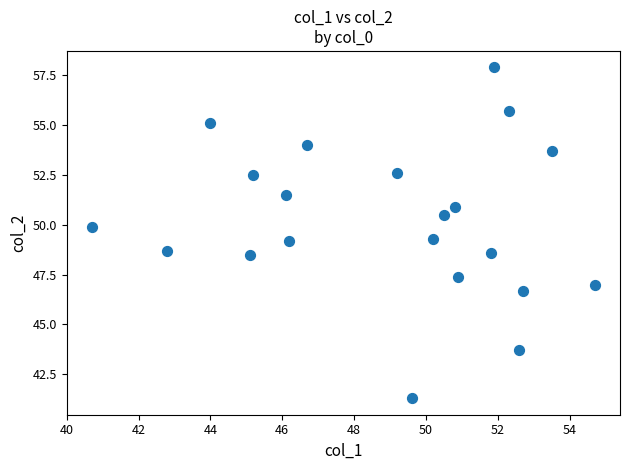

What is the range of X values (max minus min)?

14.0